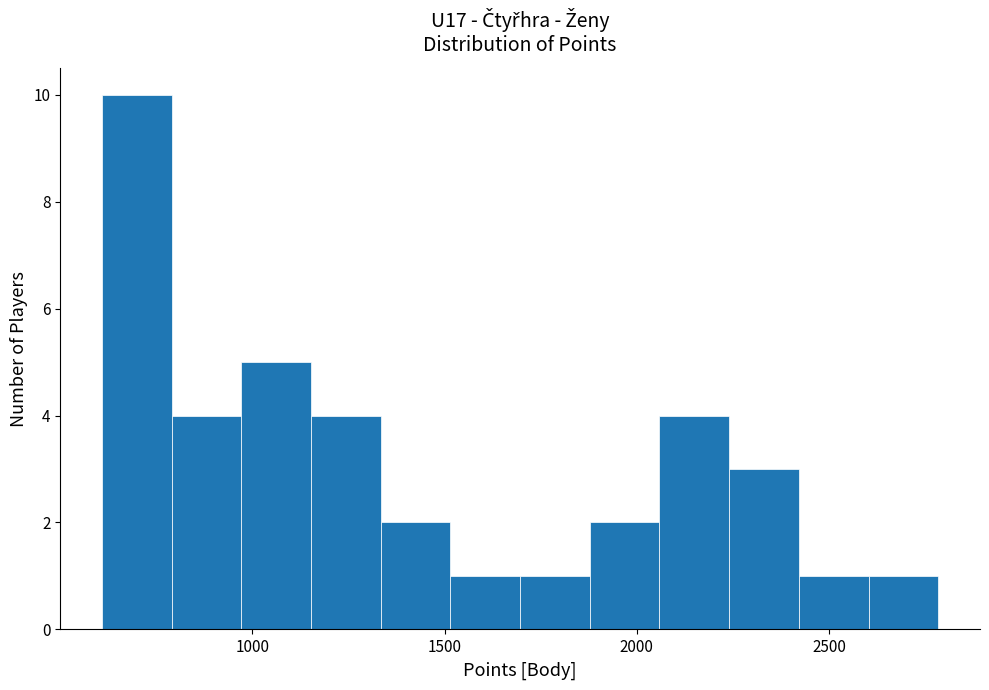

Read against the x-axis, roughly where is the centre of the tallest bar?

700